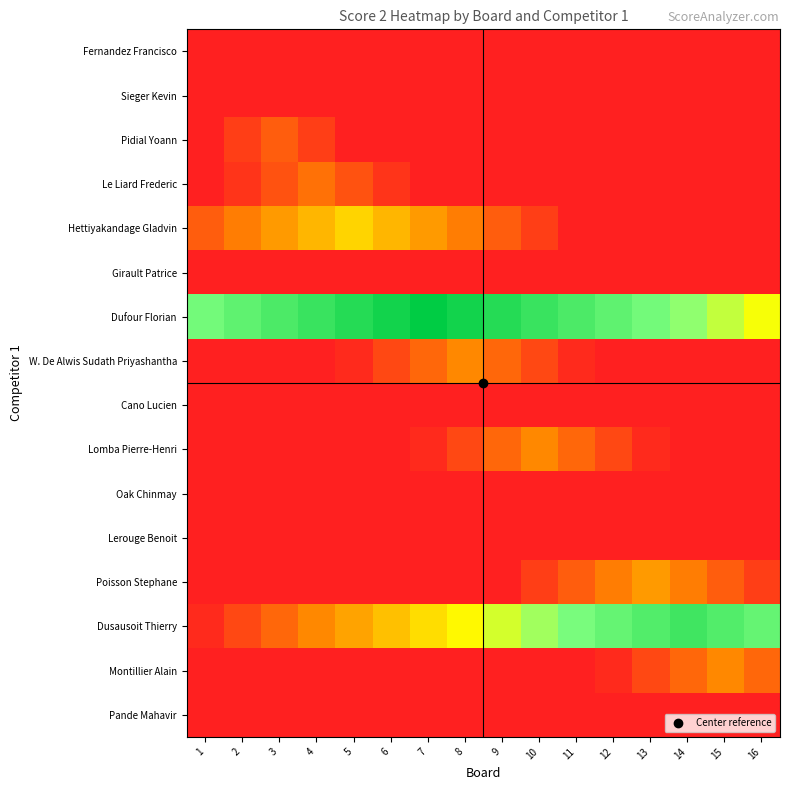

At which category is the sum across all series the highest?

8